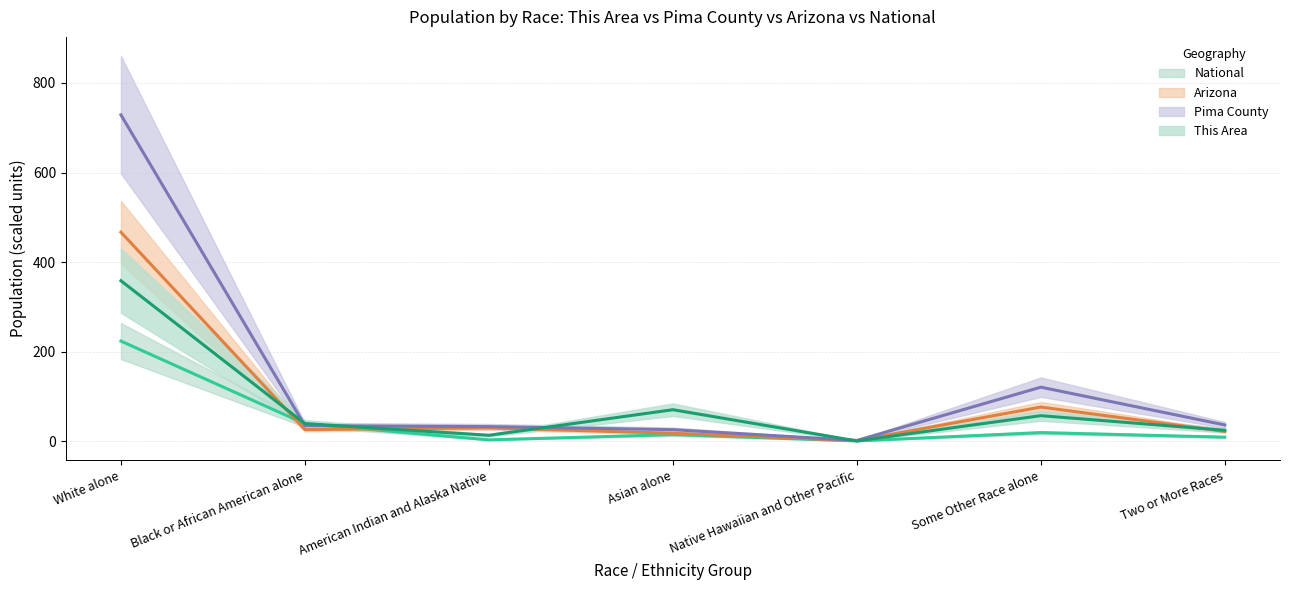

Reading left to right, list all the values displayed in this chart.

This Area: White alone=358.3	Black or African American alone=39.2	American Indian and Alaska Native=13.2	Asian alone=70.3	Native Hawaiian and Other Pacific=0.6	Some Other Race alone=57.0	Two or More Races=24.4
Pima County: White alone=728.8	Black or African American alone=34.7	American Indian and Alaska Native=32.6	Asian alone=25.7	Native Hawaiian and Other Pacific=1.6	Some Other Race alone=120.6	Two or More Races=36.2
Arizona: White alone=466.7	Black or African American alone=25.9	American Indian and Alaska Native=29.7	Asian alone=17.7	Native Hawaiian and Other Pacific=1.3	Some Other Race alone=76.2	Two or More Races=21.8
National: White alone=223.6	Black or African American alone=38.9	American Indian and Alaska Native=2.9	Asian alone=14.7	Native Hawaiian and Other Pacific=0.5	Some Other Race alone=19.1	Two or More Races=9.0